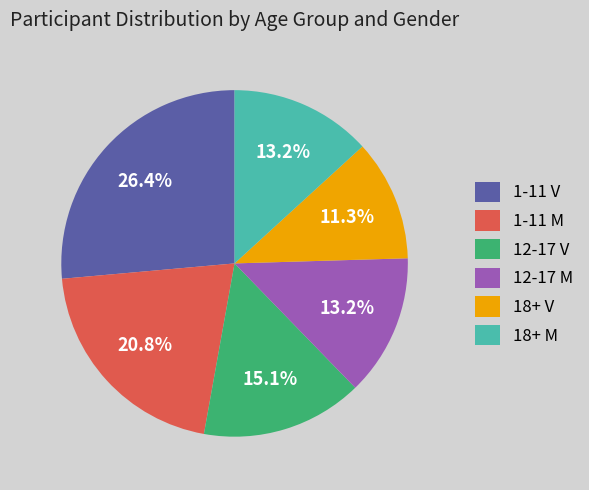

Is there a majority slice in this chart?

No